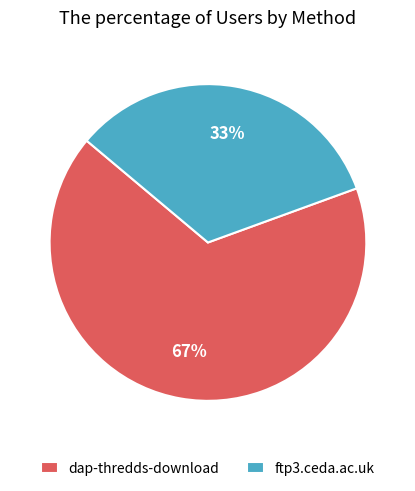

What is the largest slice in the pie chart?

dap-thredds-download